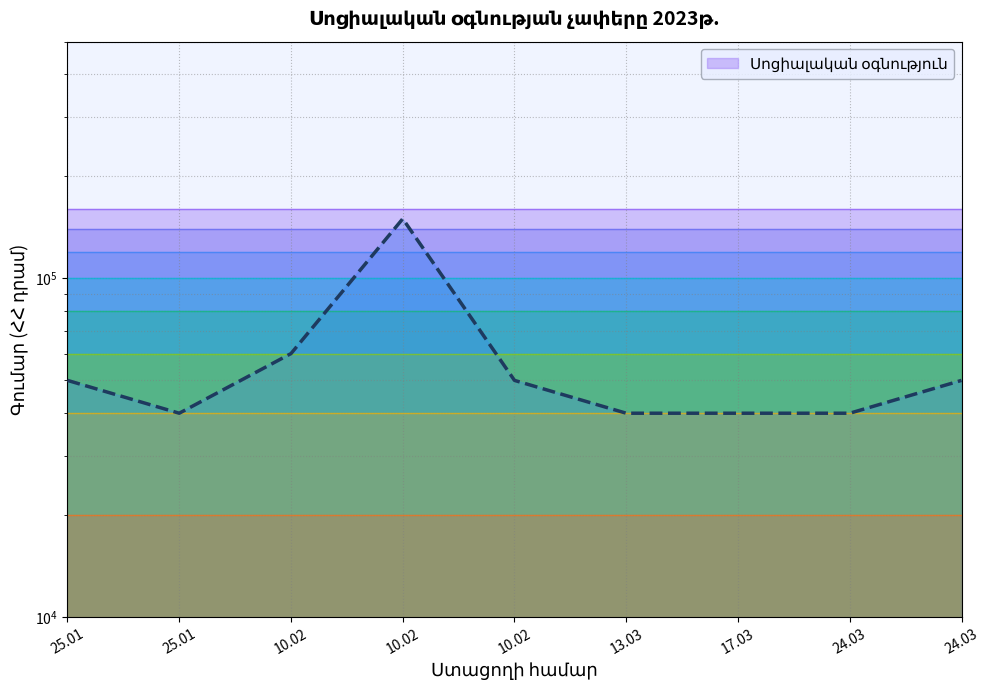

At which category does the chart reach its minimum across all series?

25.01